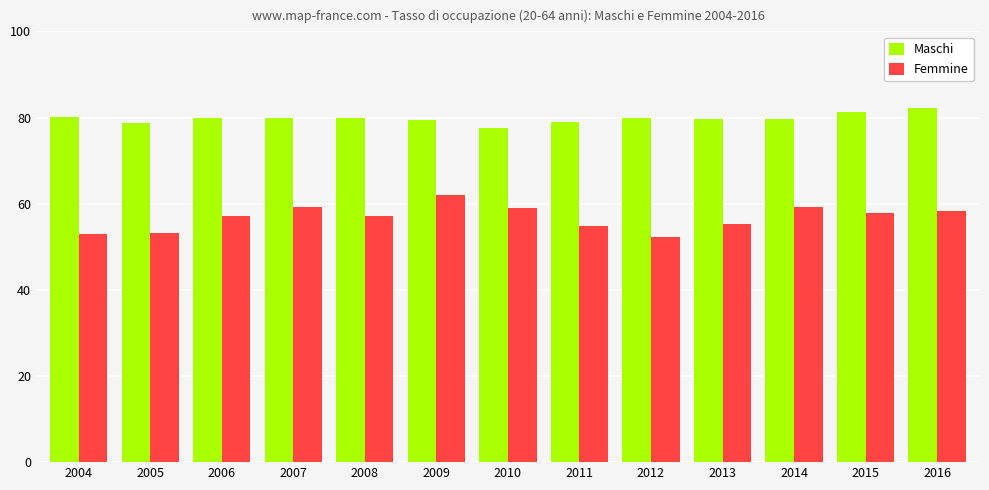

What are all the series names shown in the legend?

Maschi, Femmine